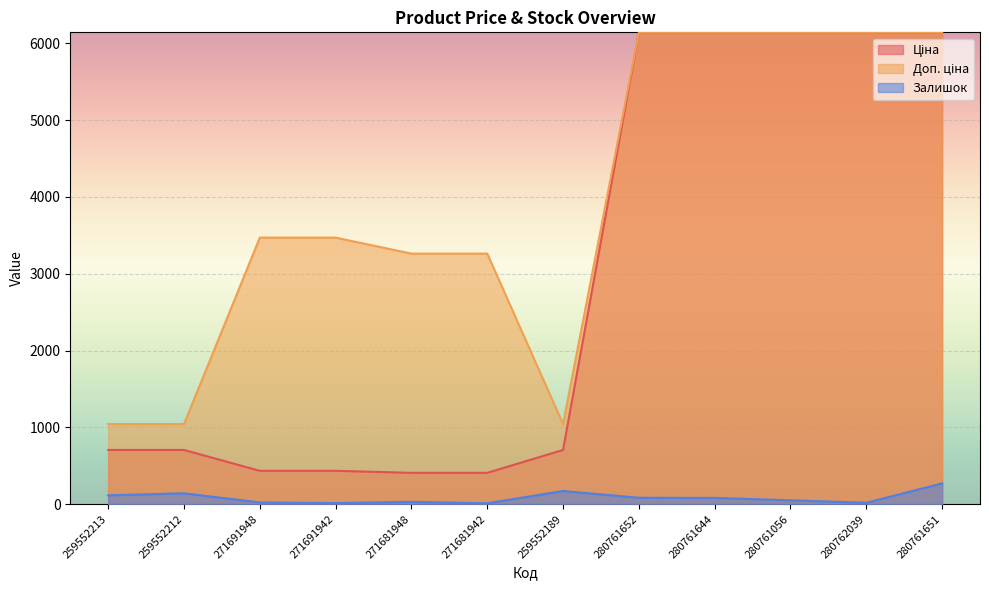

What is the average value of the Залишок series?

83.8